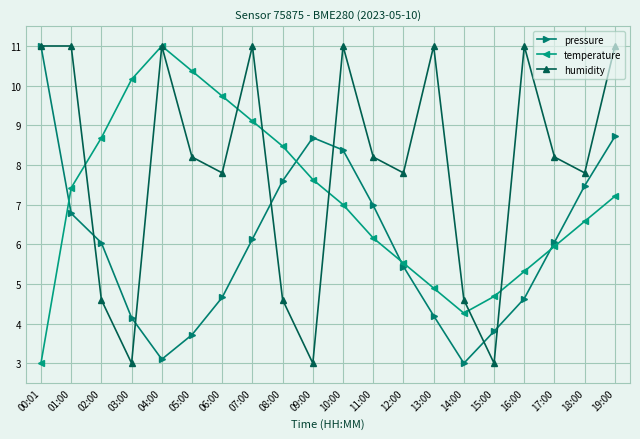

Does the chart display data point markers on the line(s)?

Yes